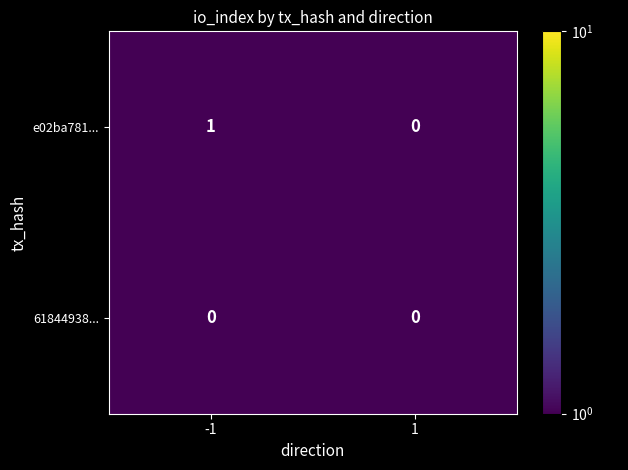

True or false: e02ba781... has a value of 2 at -1.

False